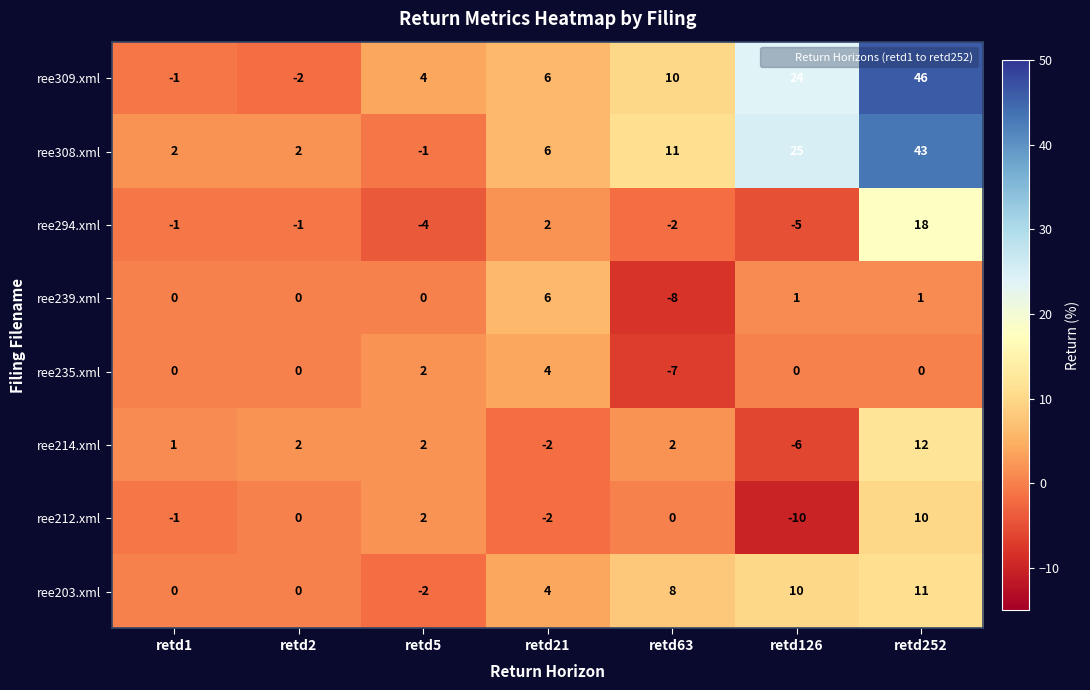

The value of ree235.xml at retd5 is 2. True or false?

True